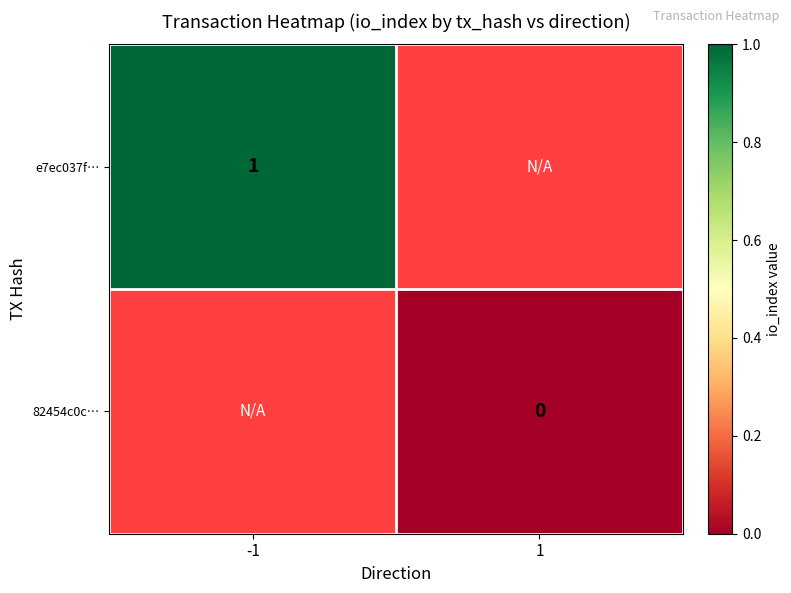

The value of e7ec037f… at -1 is 2. True or false?

False